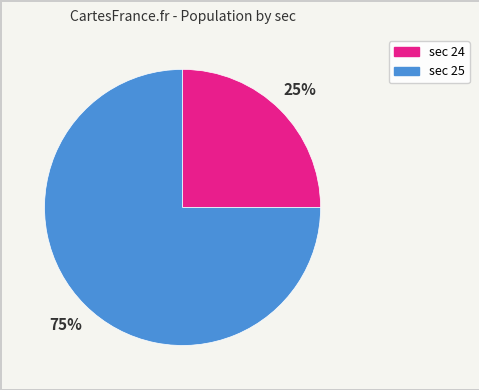

To the nearest percent, what is the average slice percentage?

50%